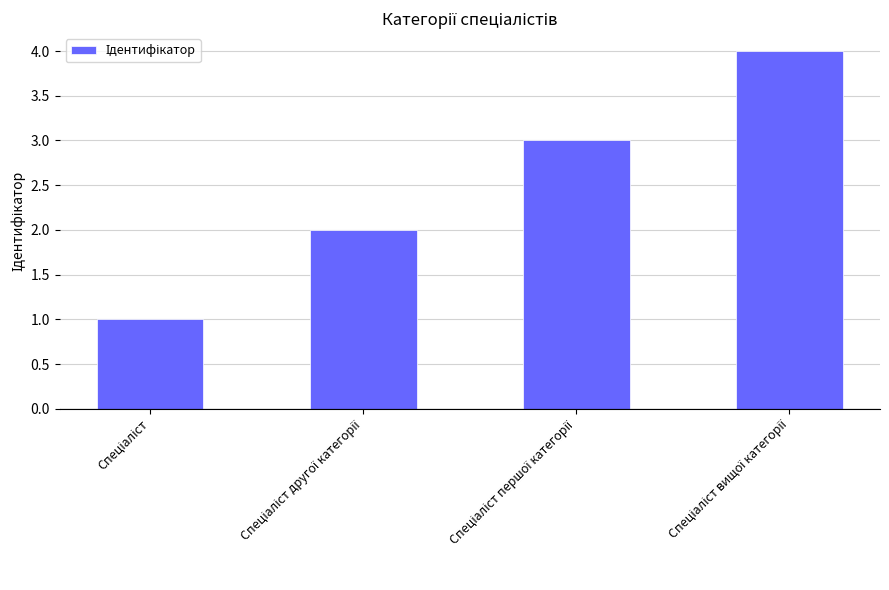

Does the chart contain stacked bars?

No